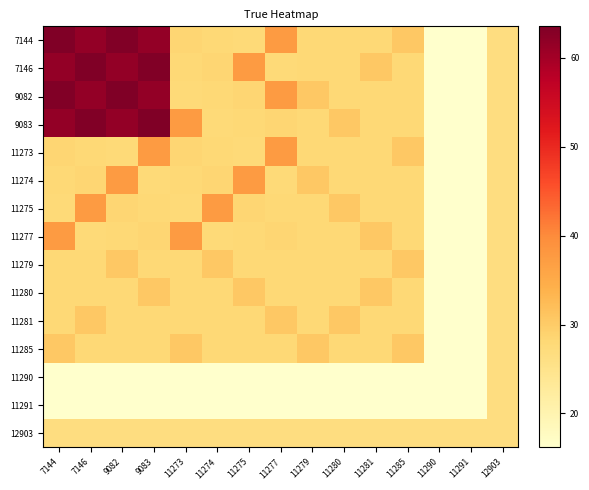

What is the smallest value displayed?

16.2